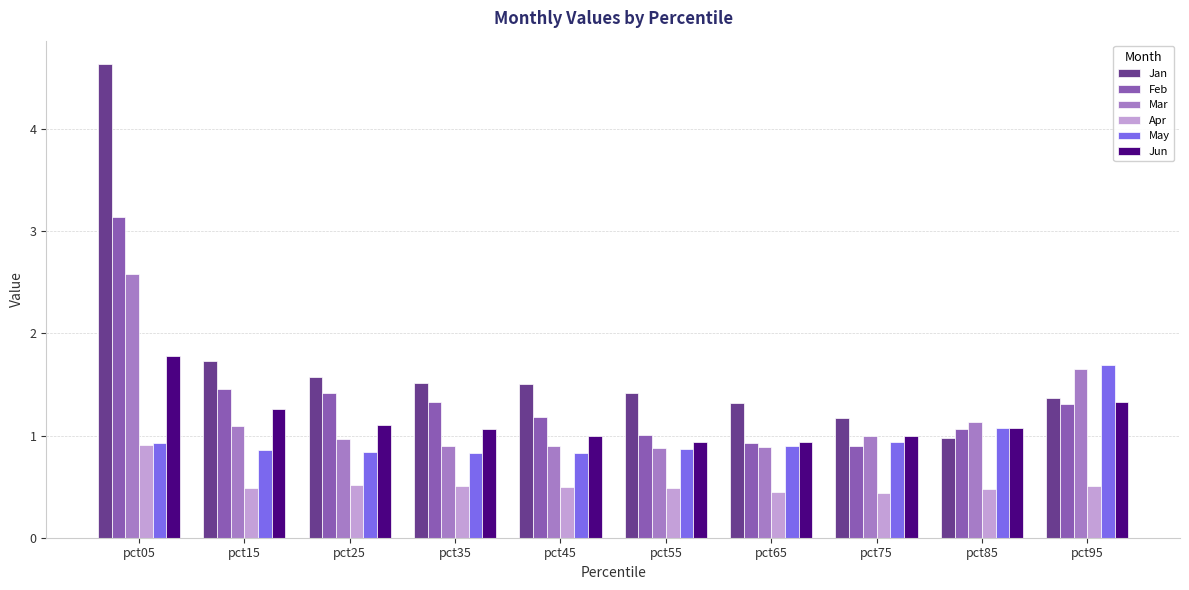

Which label corresponds to the largest value in the chart?

pct05